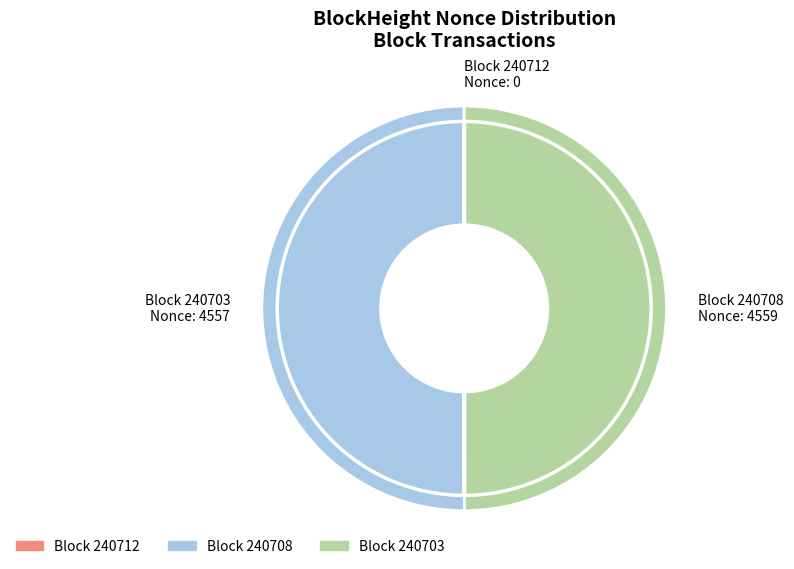

True or false: 240712 accounts for 0% of the total.

True